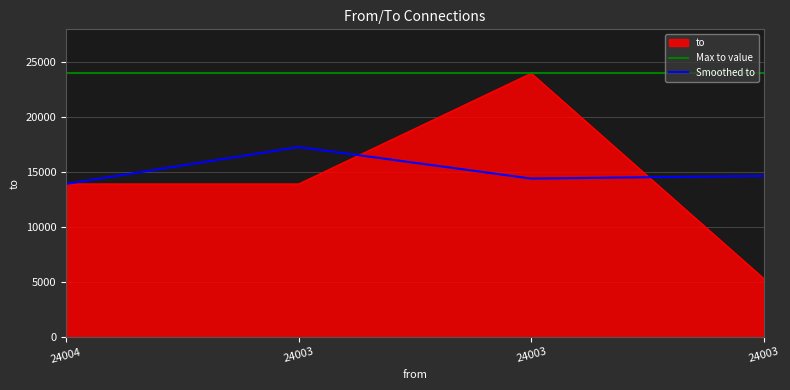

Reading left to right, extract all data points from this chart.

13932	13932	24004	5322